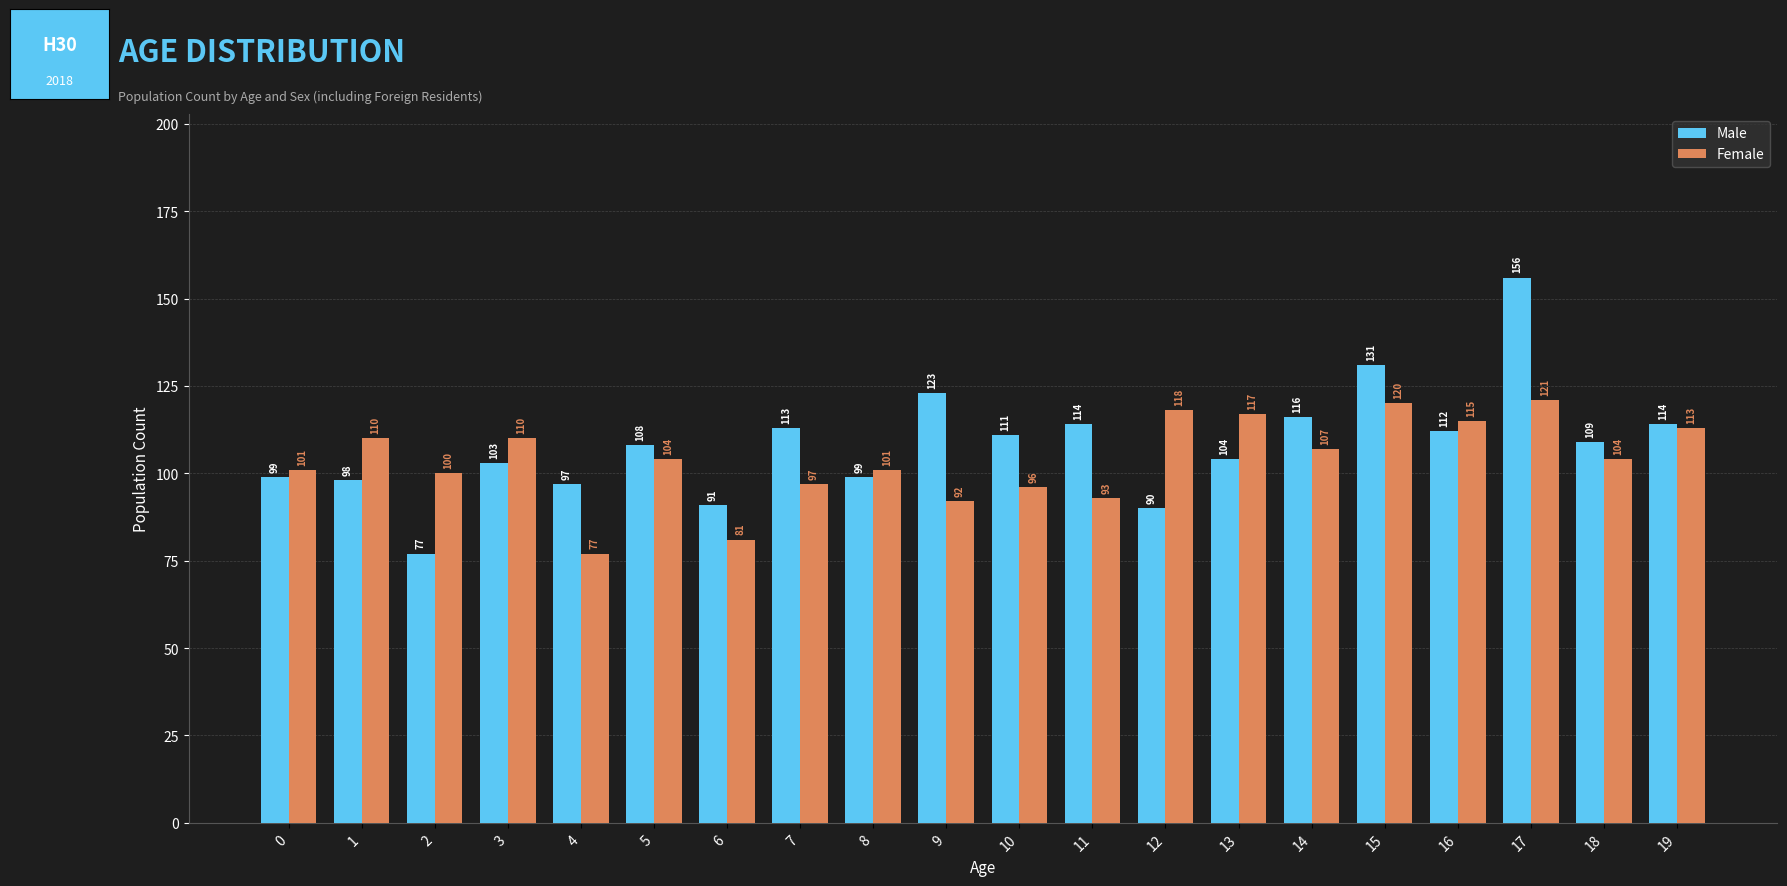

Reading left to right, list all the values displayed in this chart.

Male: 0=99	1=98	2=77	3=103	4=97	5=108	6=91	7=113	8=99	9=123	10=111	11=114	12=90	13=104	14=116	15=131	16=112	17=156	18=109	19=114
Female: 0=101	1=110	2=100	3=110	4=77	5=104	6=81	7=97	8=101	9=92	10=96	11=93	12=118	13=117	14=107	15=120	16=115	17=121	18=104	19=113